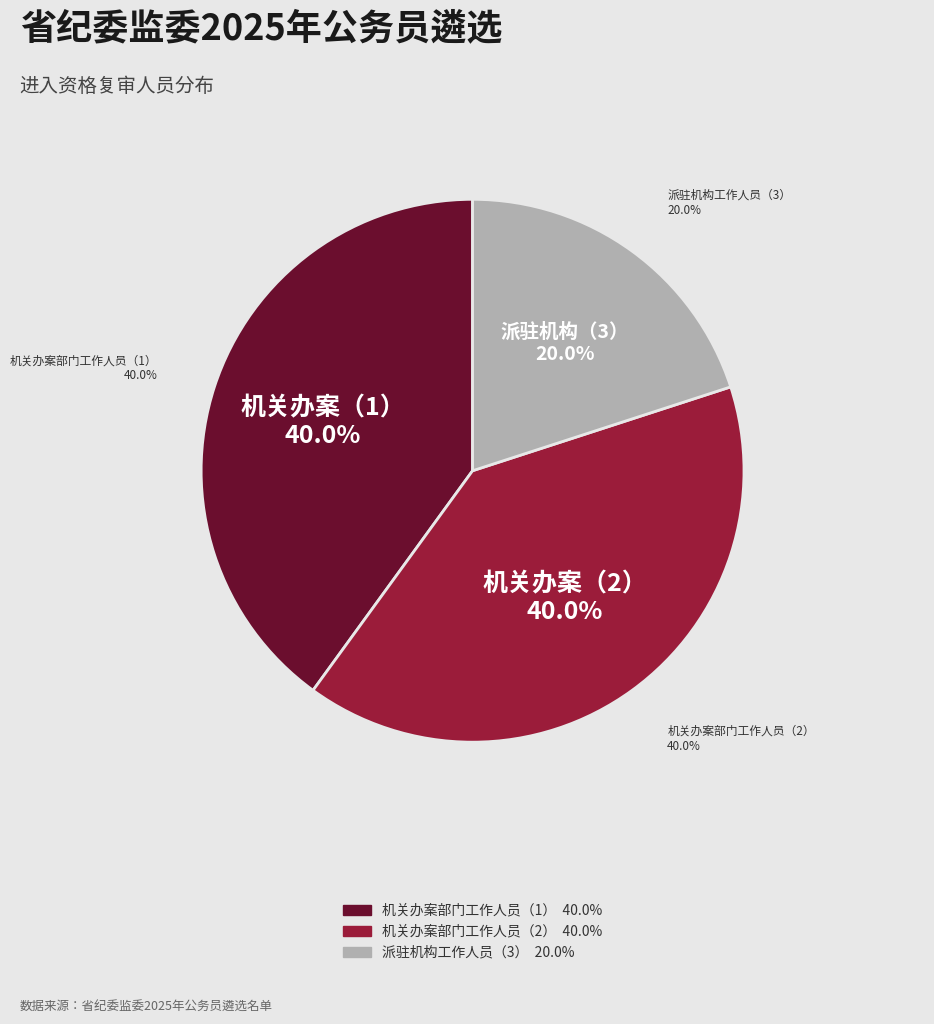

Which slice is the smallest?

派驻机构工作人员（3）